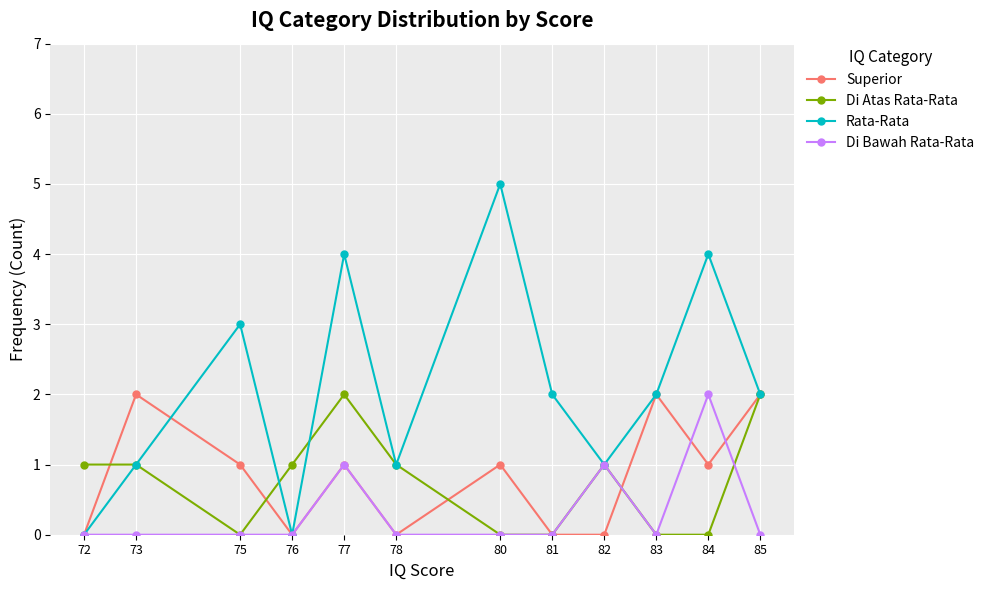

Where is the first local minimum for Superior?

76